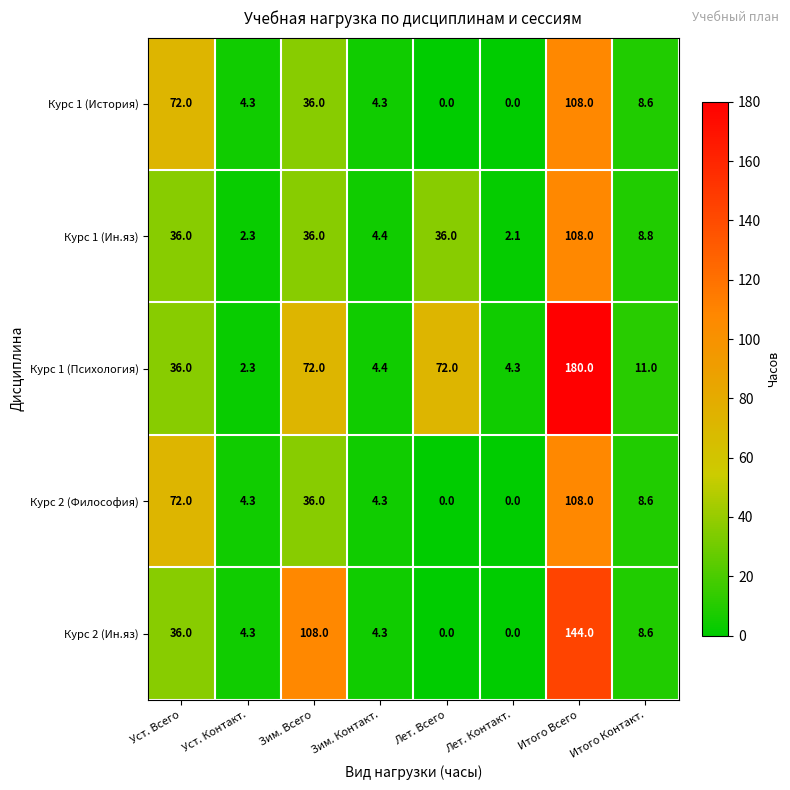

Is it true that Курс 1 (Ин.яз) equals 36.0 at Лет. Всего?

True